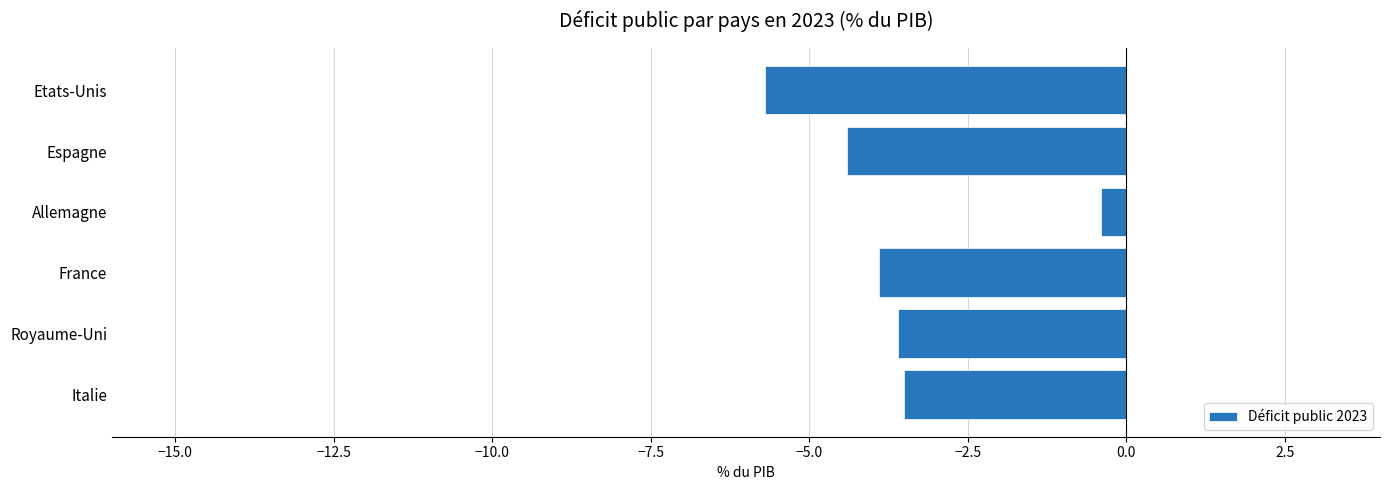

Reading bottom to top, what are all the values shown in this chart?

Italie=-3.5	Royaume-Uni=-3.6	France=-3.9	Allemagne=-0.4	Espagne=-4.4	Etats-Unis=-5.7